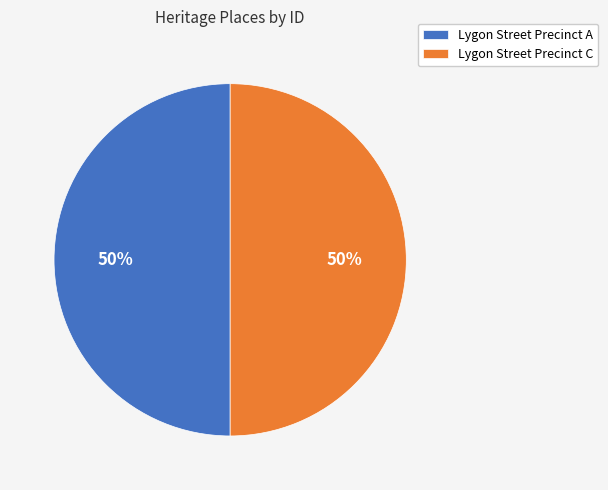

Combined, do Lygon Street Precinct A and Lygon Street Precinct C account for over 50%?

Yes